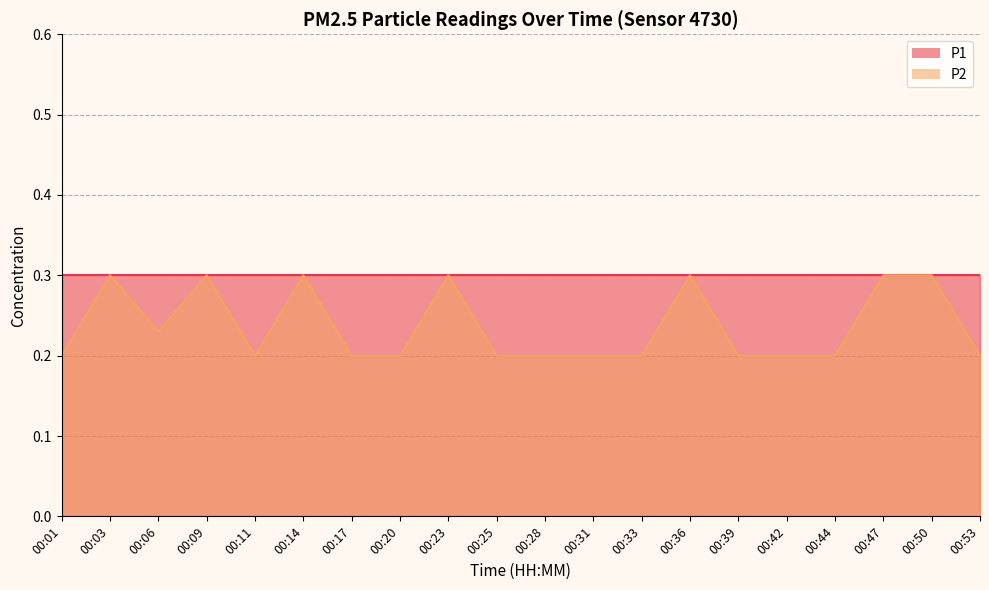

Where is the first local minimum?

00:06